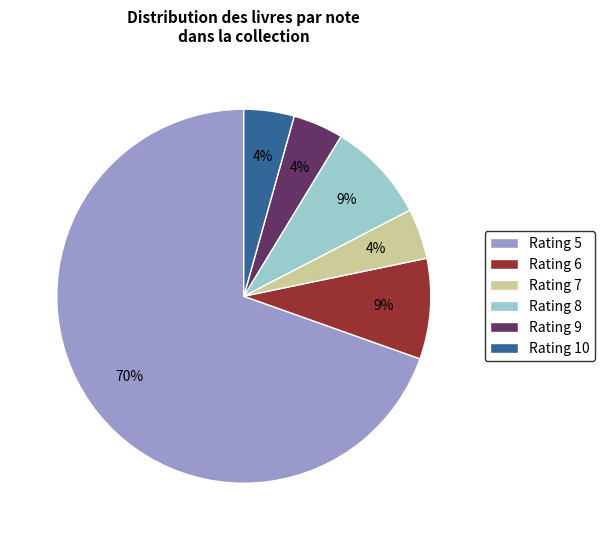

To the nearest percent, what portion does Rating 7 represent?

4%